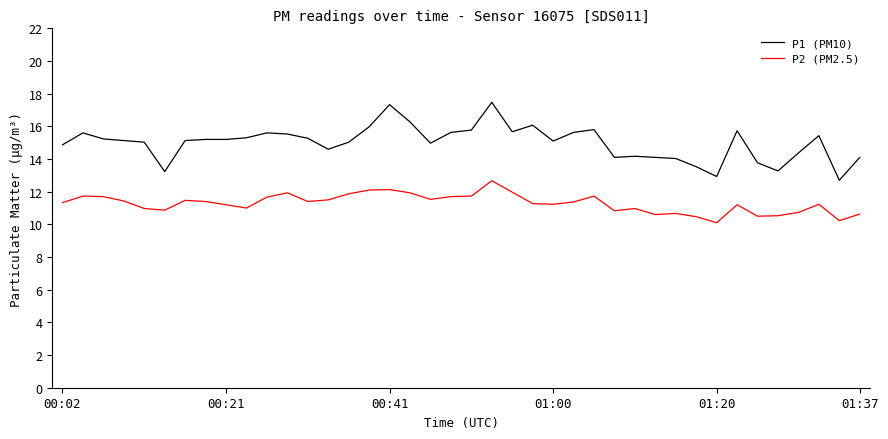

What is the minimum value for P2 (PM2.5)?

10.1